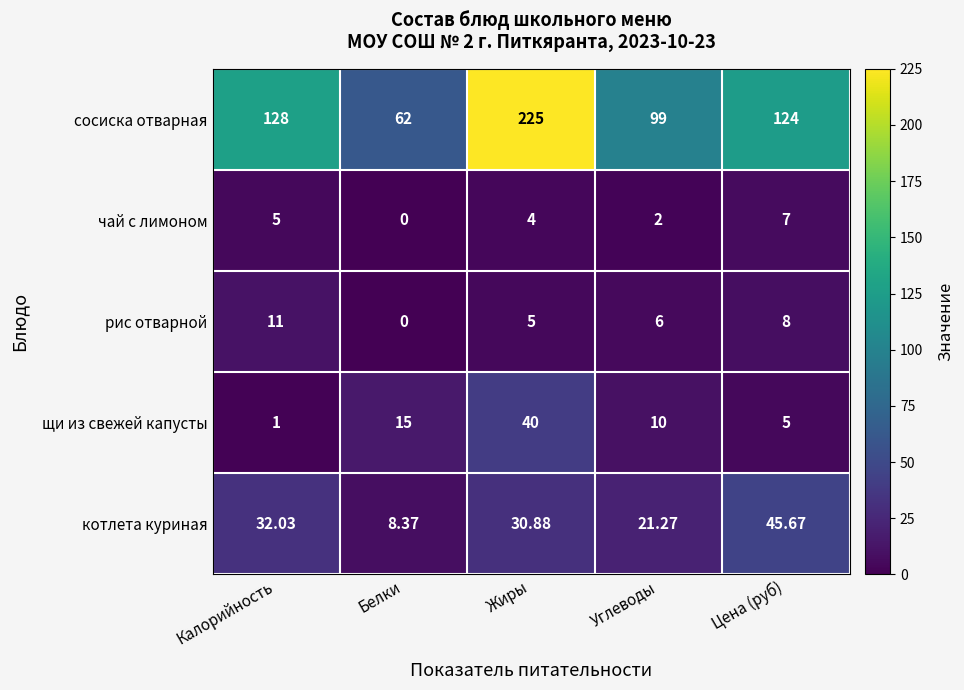

How many series are shown in this chart?

5